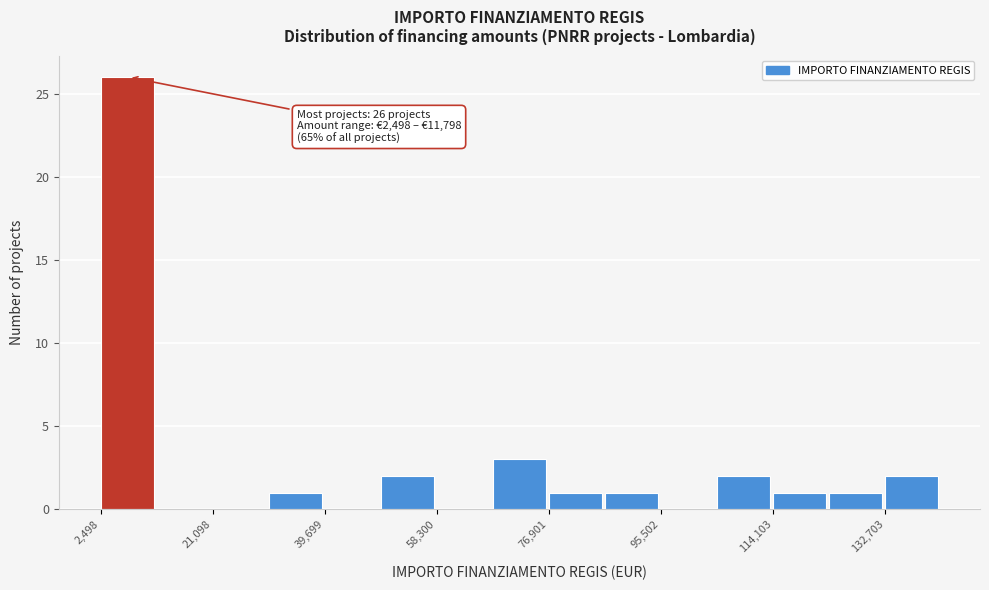

Which range on the x-axis has the tallest bar?

2000 to 12000